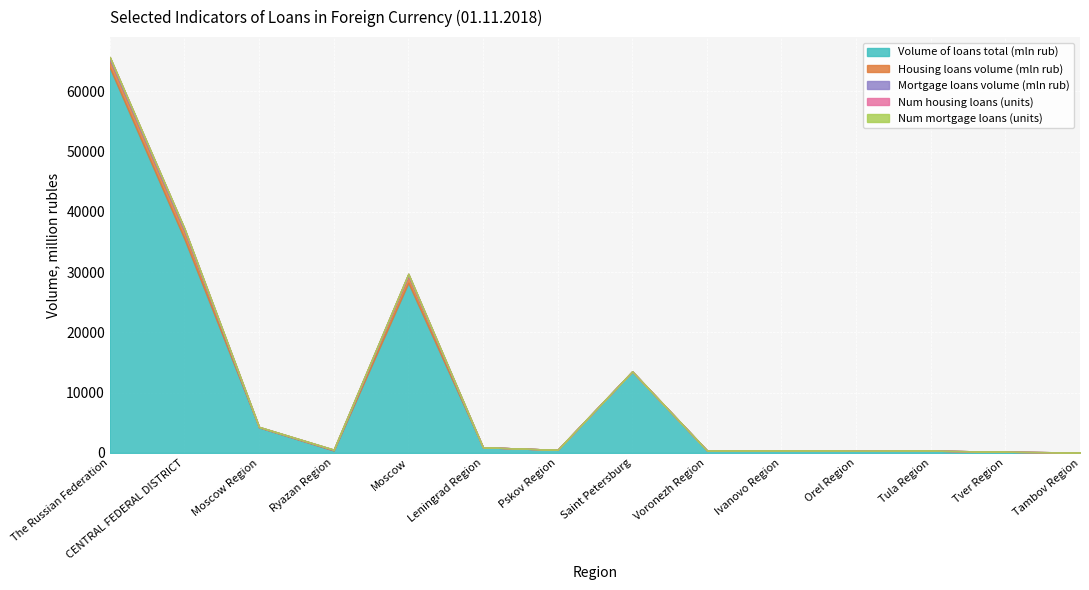

At which category does Volume of loans total (mln rub) reach its first local valley?

Ryazan Region